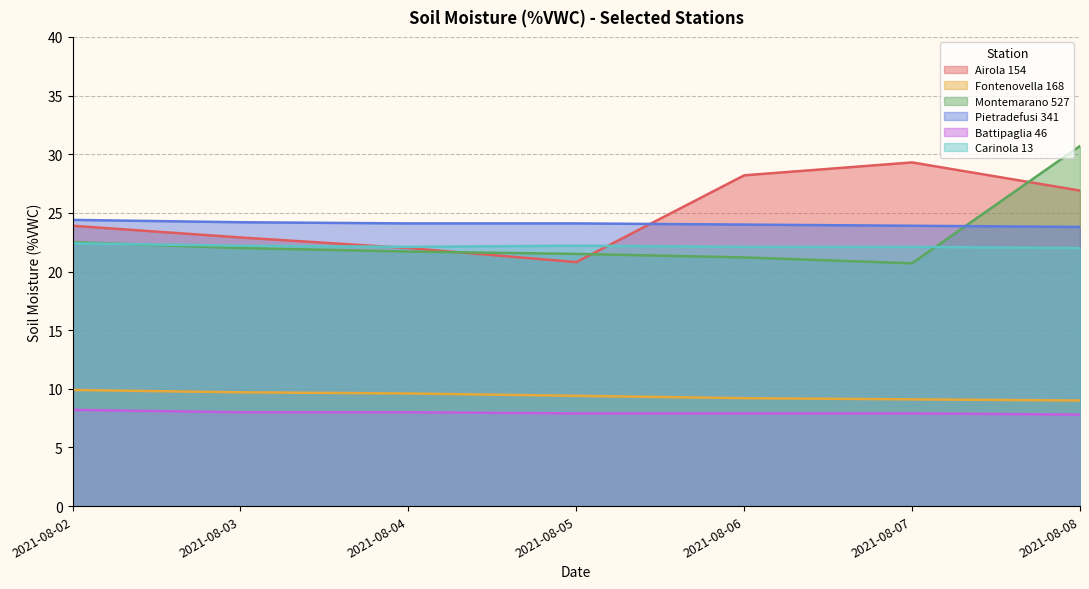

Reading left to right, what are all the values shown in this chart?

Airola 154: 23.9	22.9	22.0	20.8	28.2	29.3	26.9
Fontenovella 168: 9.9	9.7	9.6	9.4	9.2	9.1	9.0
Montemarano 527: 22.5	22.0	21.7	21.5	21.2	20.7	30.7
Pietradefusi 341: 24.4	24.2	24.1	24.1	24.0	23.9	23.8
Battipaglia 46: 8.2	8.0	8.0	7.9	7.9	7.9	7.8
Carinola 13: 22.4	22.2	22.1	22.2	22.1	22.1	22.0